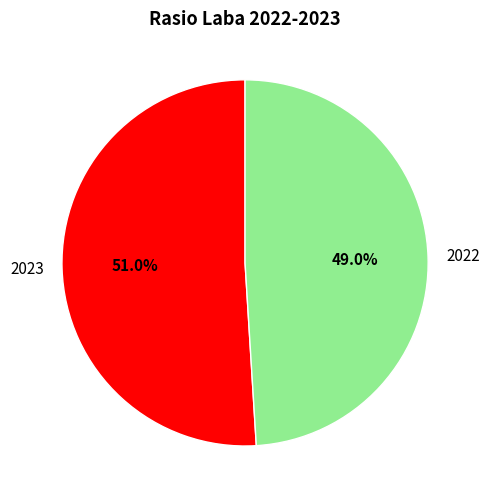

To the nearest percent, what is the difference between the 2022 and 2023 slice percentages?

2%